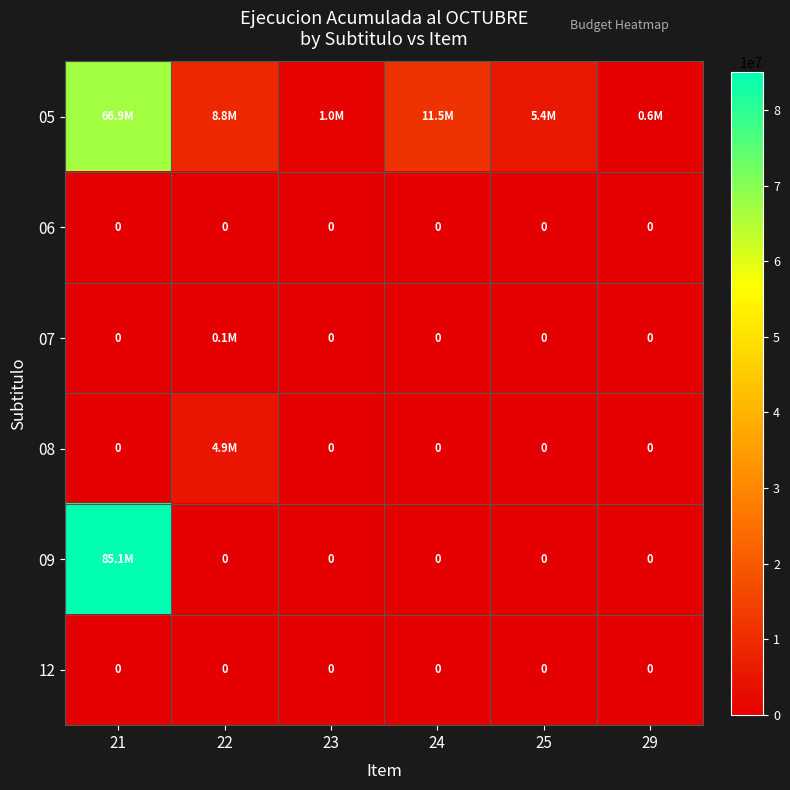

Which has a higher value, 29 or 25?

25